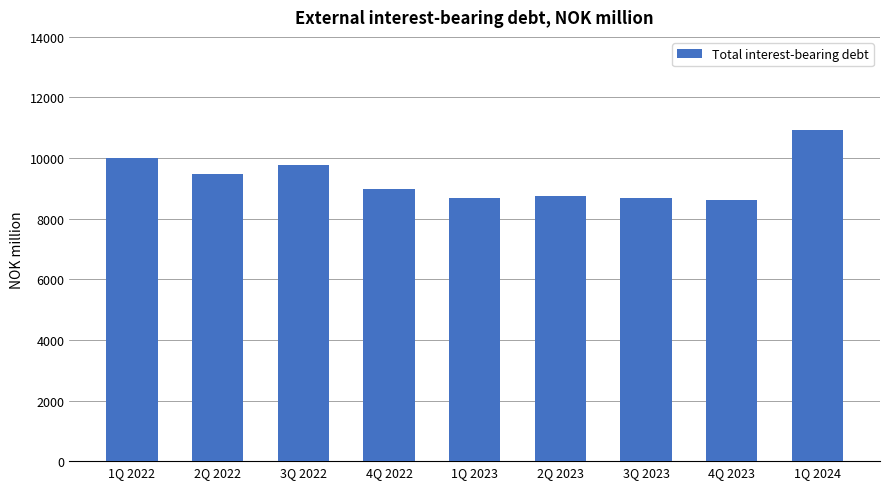

Approximately how many times larger is the value at 1Q 2023 compared to 2Q 2022?

0.9